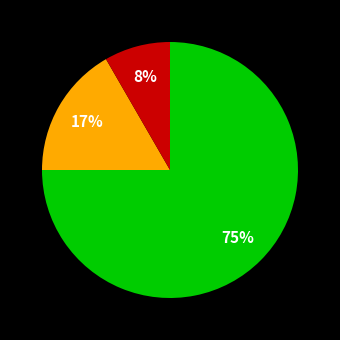

Is there a majority slice in this chart?

Yes